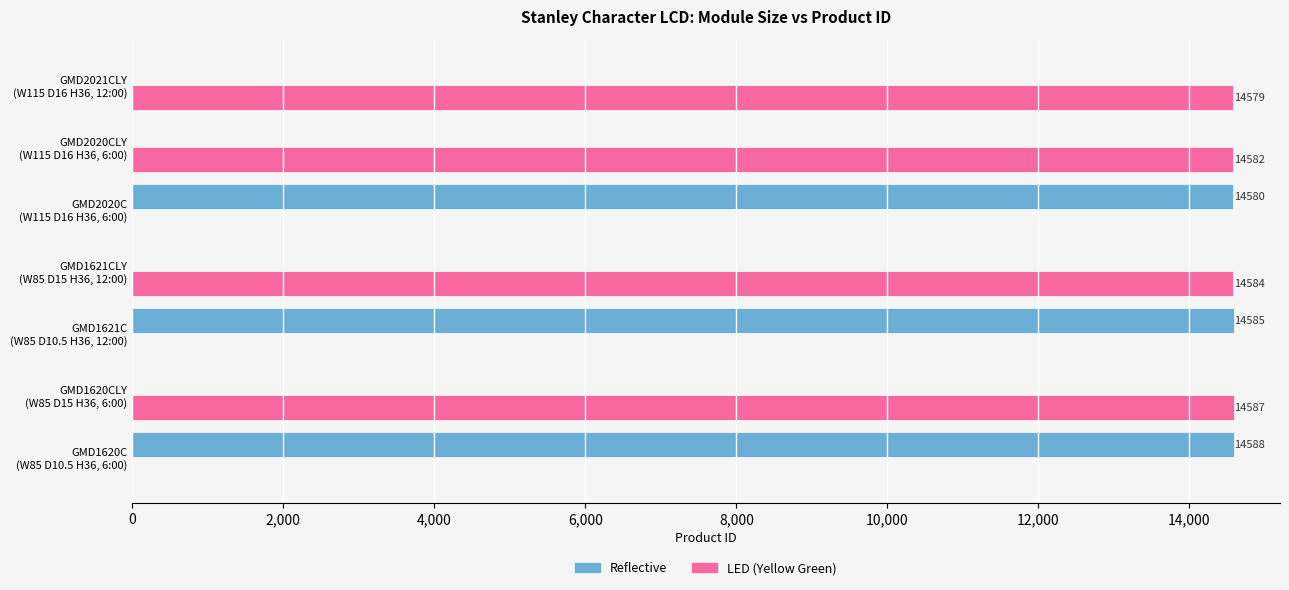

Where is Reflective nearest to the value 7294?

GMD2020C
(W115 D16 H36, 6:00)